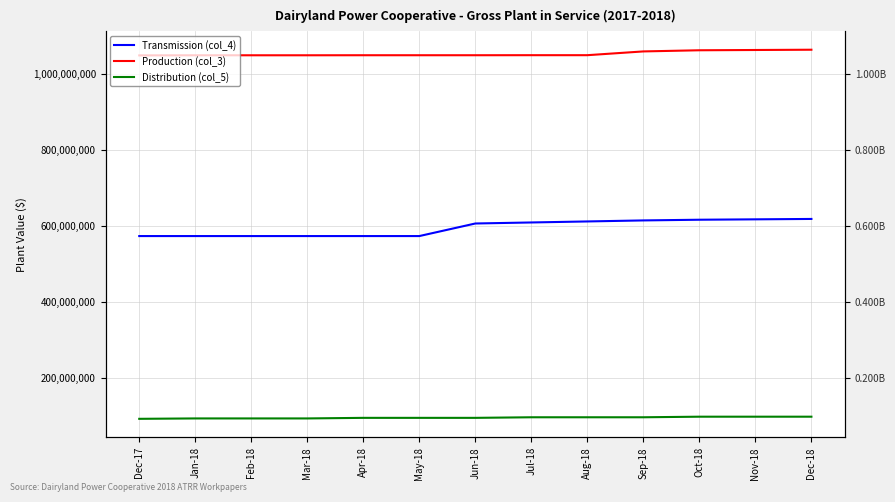

At how many categories does at least one series exceed 267240371?

13